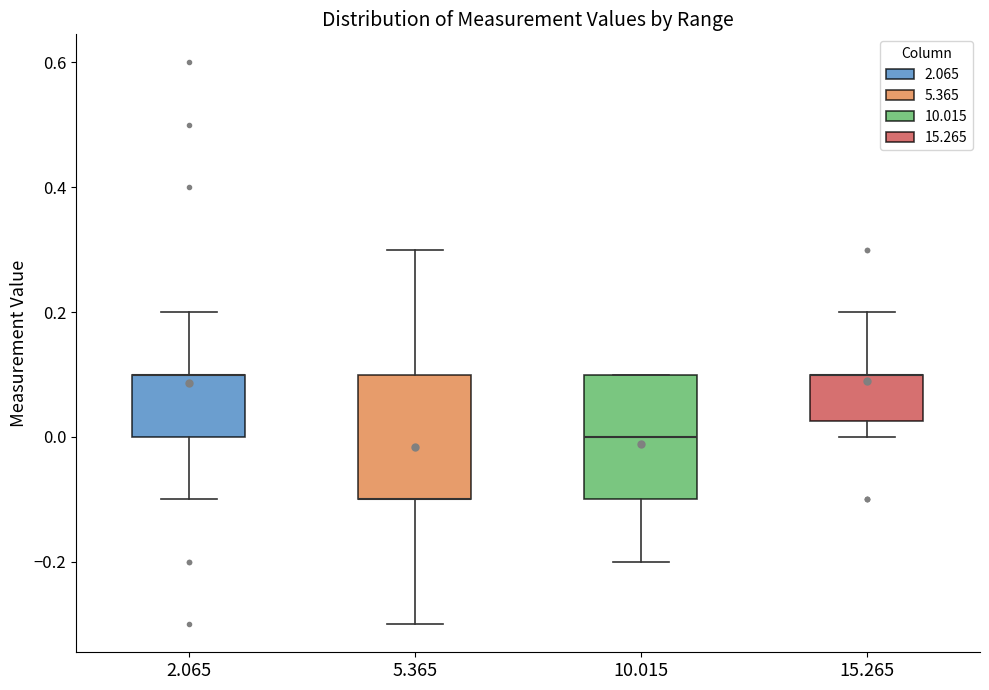

Reading left to right, transcribe this box plot: for each box, give where its median line is, the range the box spans, and where its two whiskers end, as read against the y-axis. The values are not printed on the chart, so give them approximately, as read against the axis.

2.065: median 0.10 (drawn on the box's upper edge), box 0.00 to 0.10, whiskers -0.10 to 0.20
5.365: median -0.10 (drawn on the box's lower edge), box -0.10 to 0.10, whiskers -0.30 to 0.30
10.015: median 0.00, box -0.10 to 0.10, whiskers -0.20 to 0.10
15.265: median 0.10 (drawn on the box's upper edge), box 0.02 to 0.10, whiskers 0.00 to 0.20